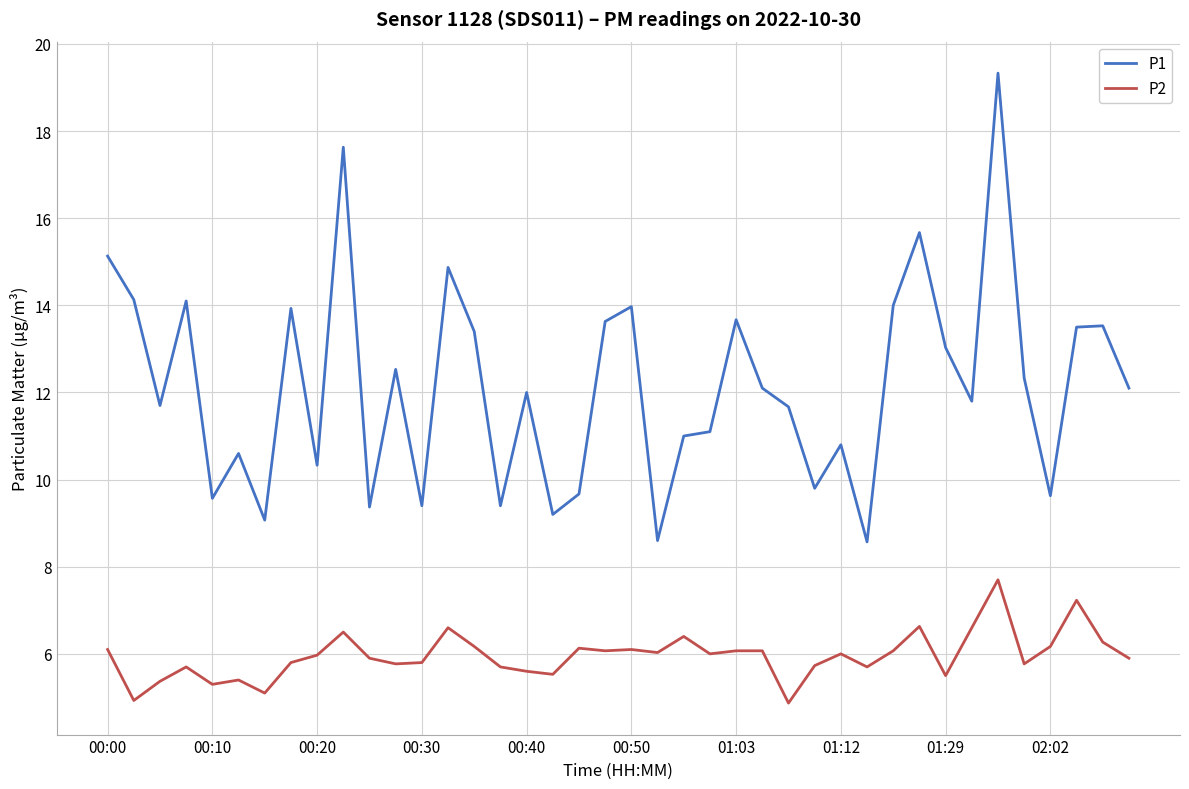

Rank the series by their maximum value, from highest to lowest.

P1, P2